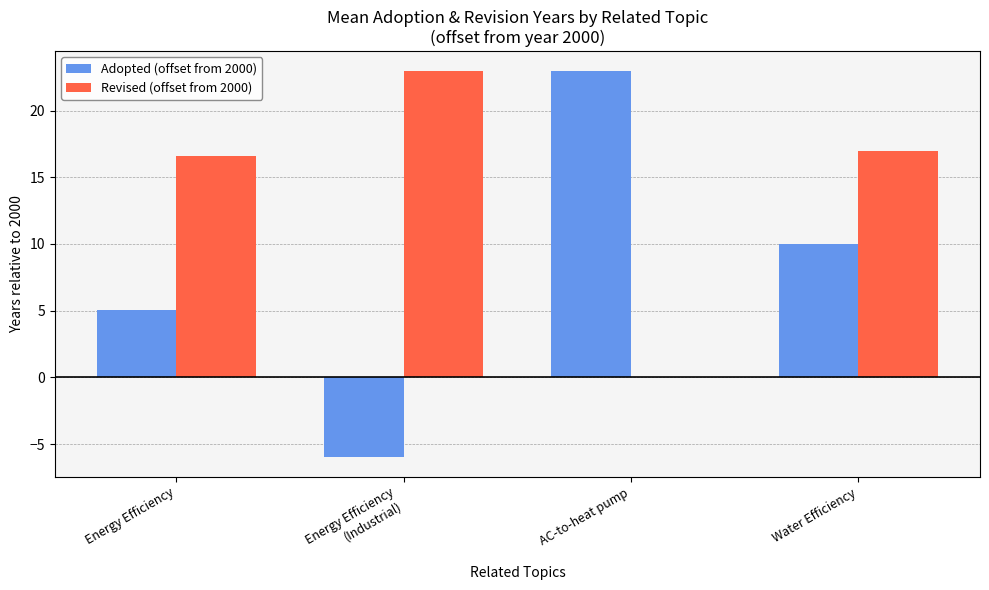

How many groups of bars are there?

4